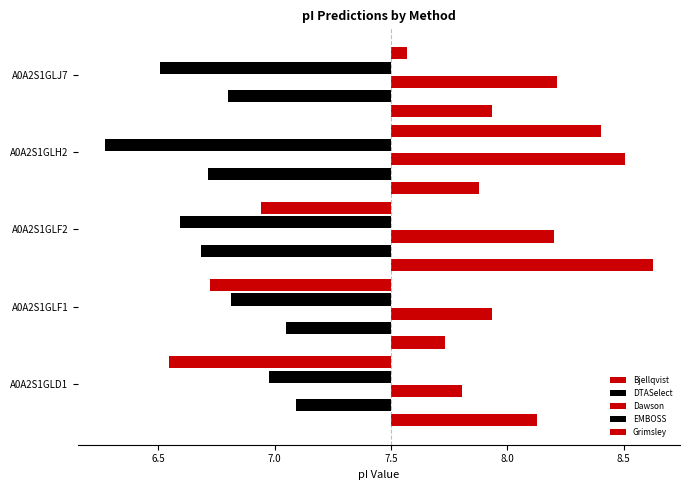

The value of Dawson at A0A2S1GLF1 is 0.7. True or false?

False